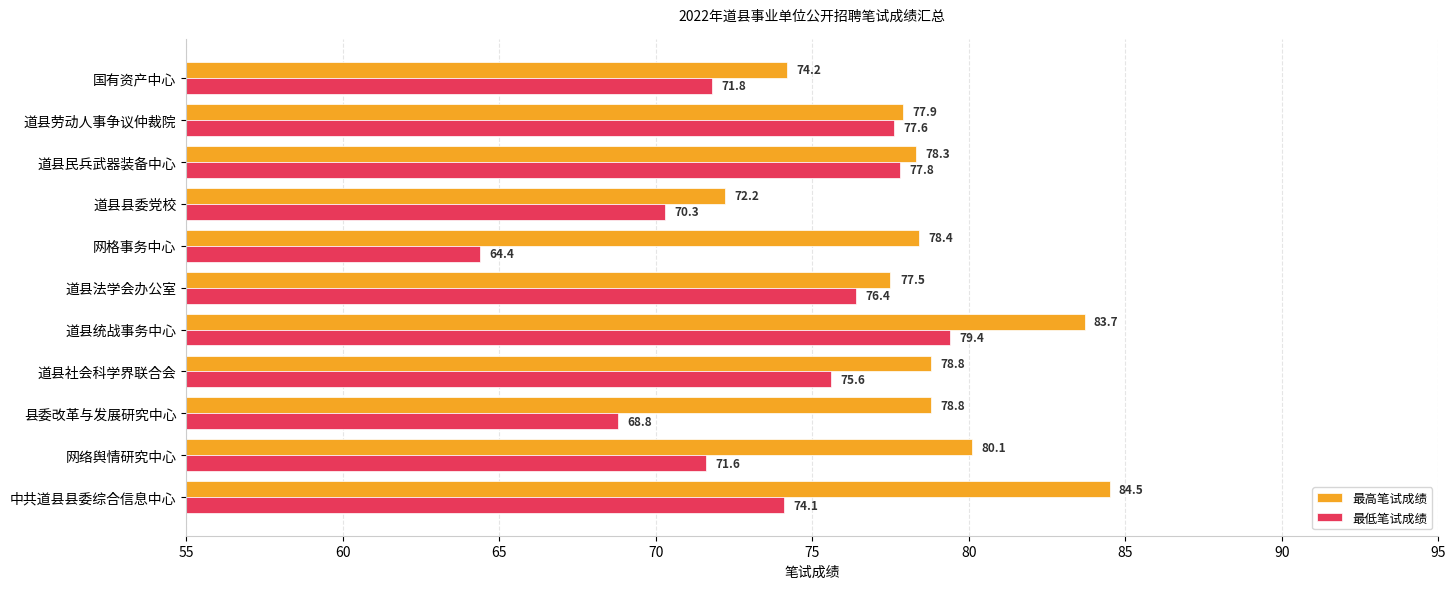

At how many categories does at least one series exceed 65?

11